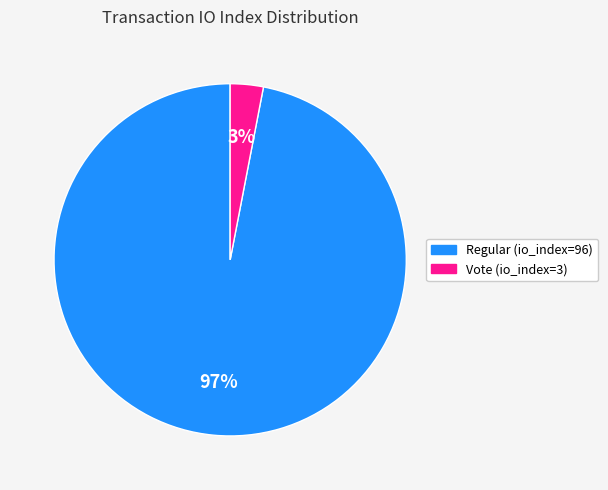

Is there any slice that represents more than half of the pie?

Yes